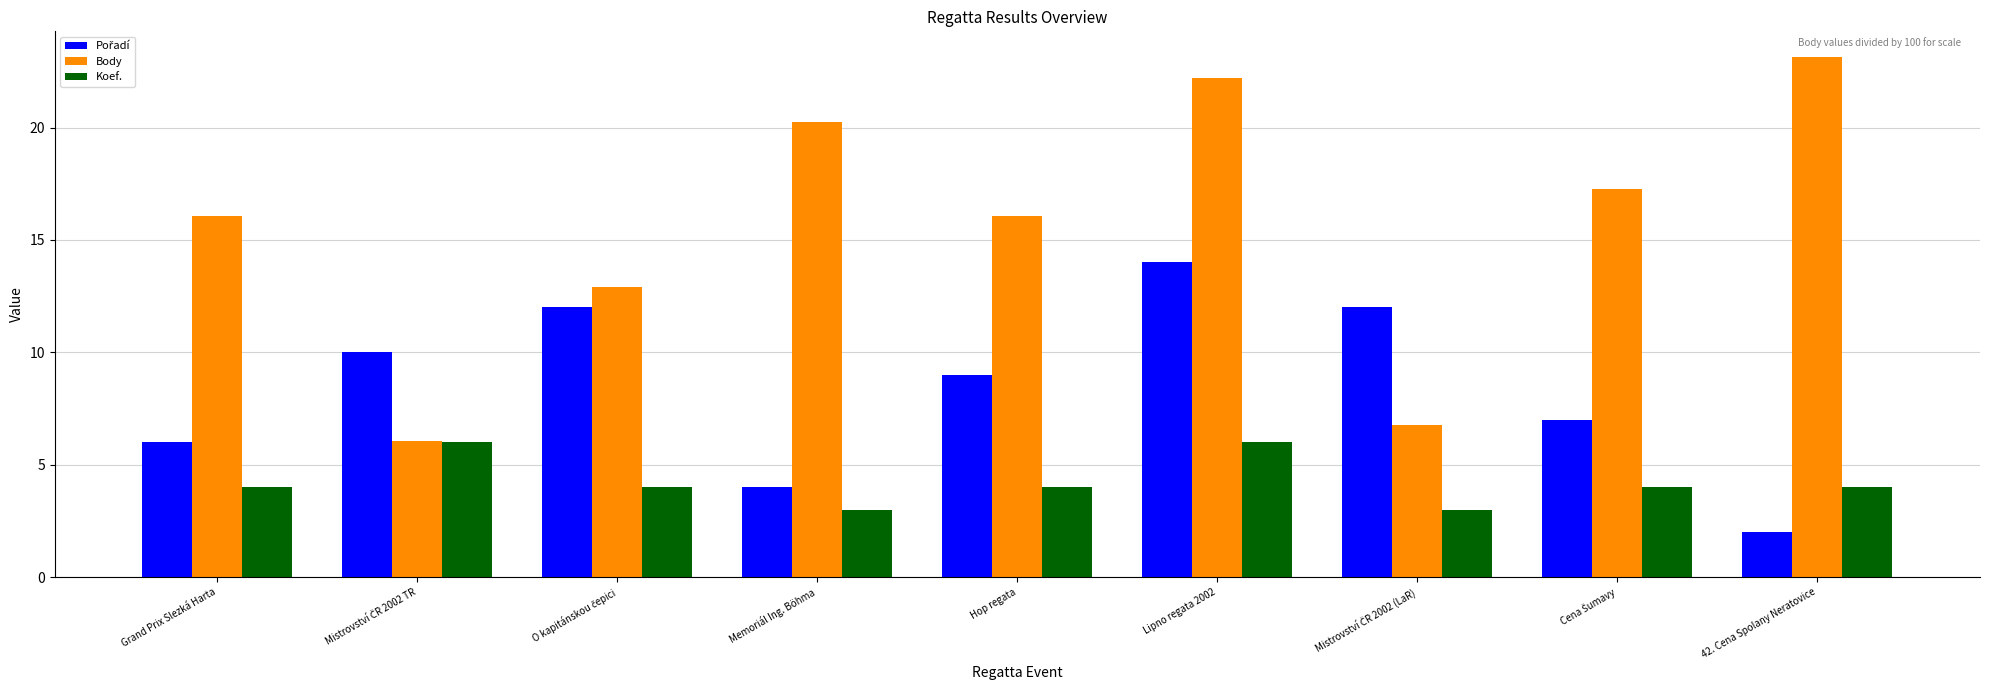

Is it true that Body equals 9.4 at Hop regata?

False